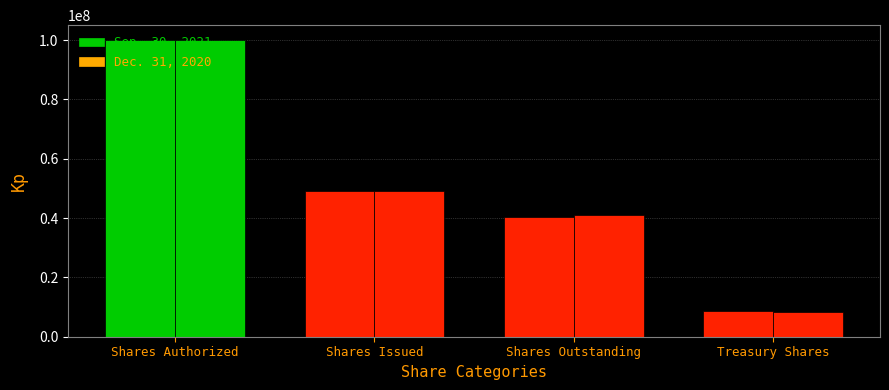

What is the label of the 3rd bar from the left?

Shares Outstanding